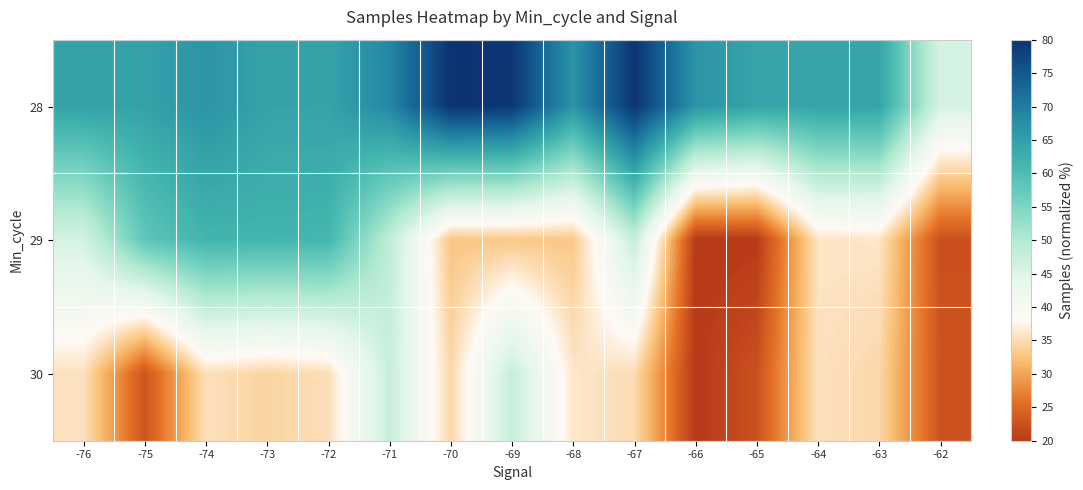

Rank the series by their maximum value, from highest to lowest.

28, 29, 30